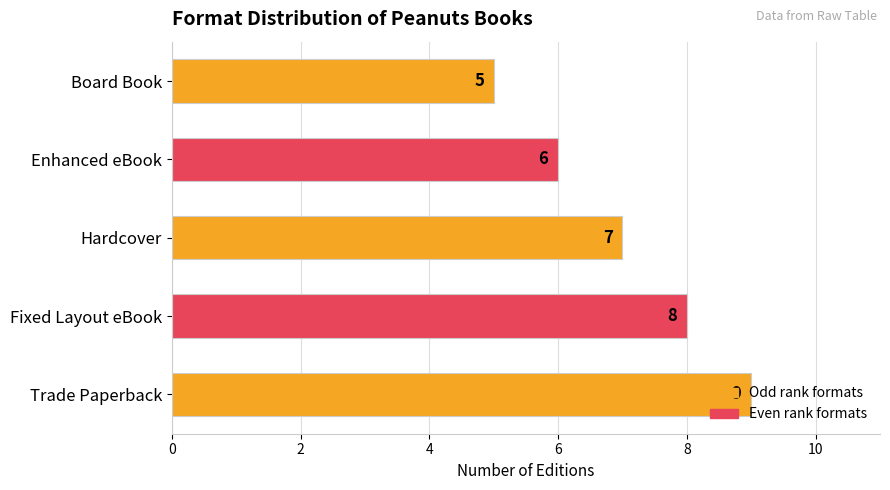

What is the ratio of the value at Enhanced eBook to the value at Hardcover?

0.9